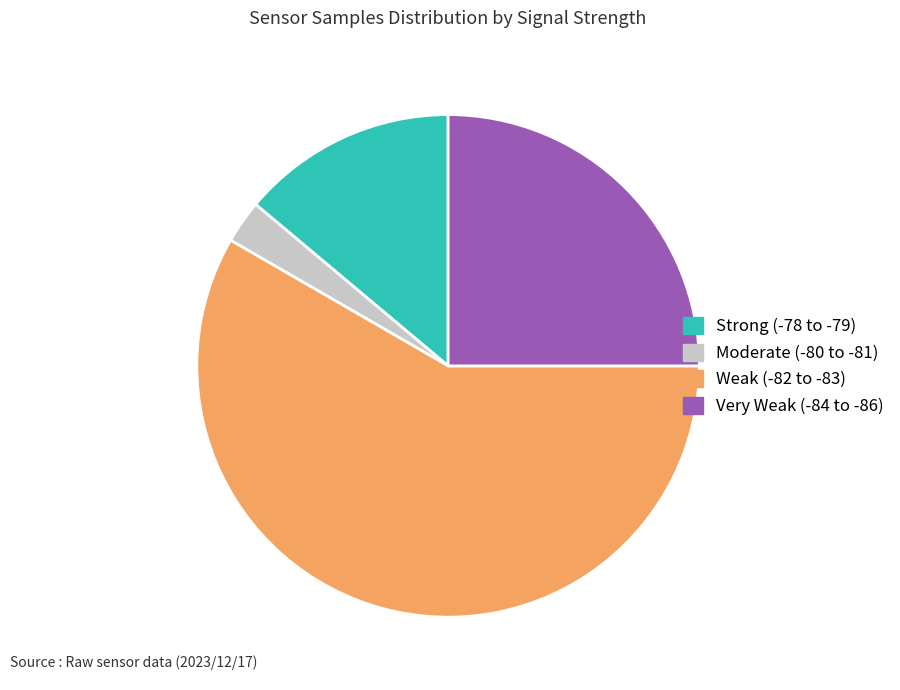

Rank the categories by value from lowest to highest.

Moderate (-80 to -81), Strong (-78 to -79), Very Weak (-84 to -86), Weak (-82 to -83)